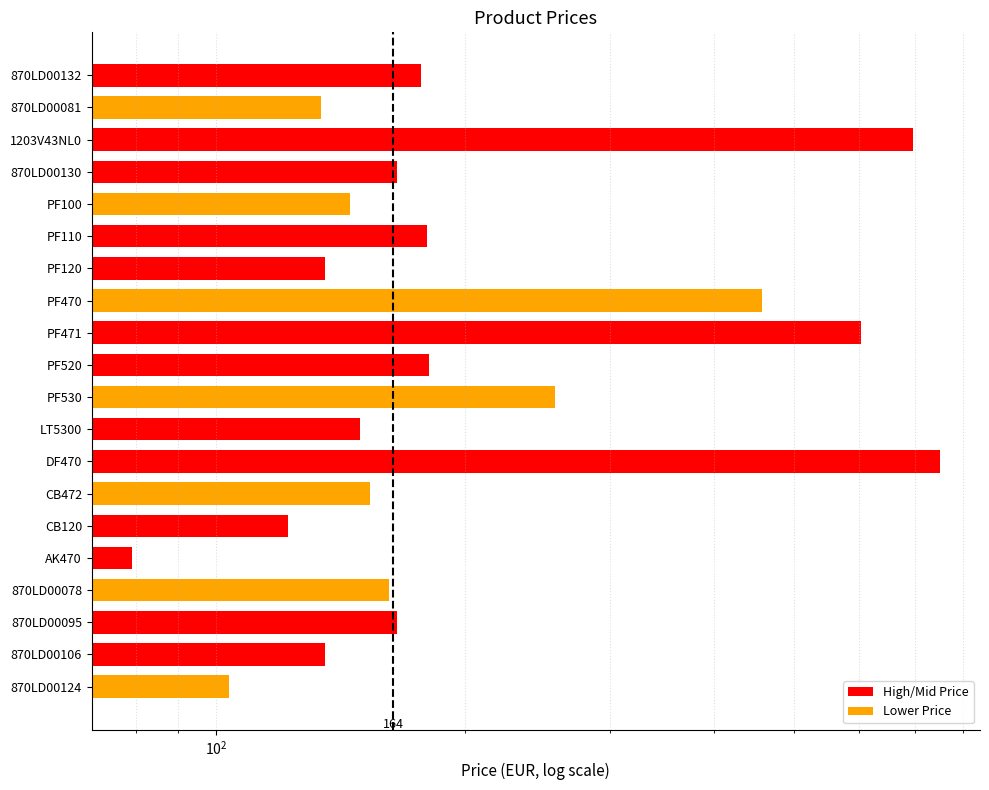

Reading right to left, extract all data points from this chart.

103.8	135.6	165.6	162.0	79.2	122.4	153.6	750.0	149.2	256.8	181.2	602.4	457.5	135.6	180.0	145.2	165.6	695.5	133.9	176.9